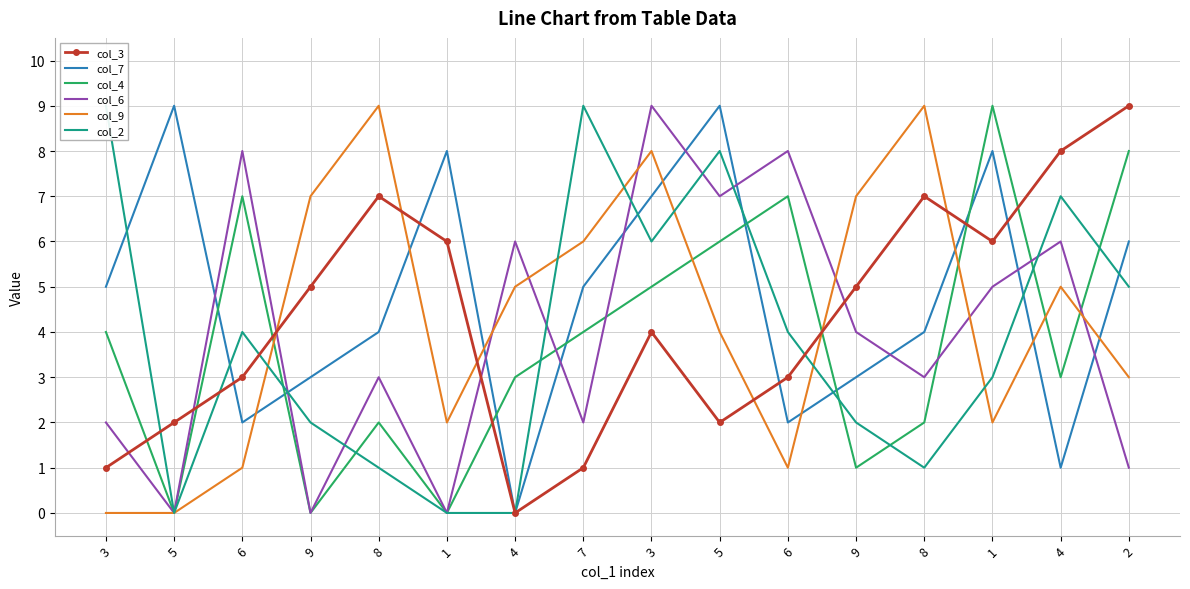

Is the value of col_2 at 5 greater than the value of col_9 at 5?

No